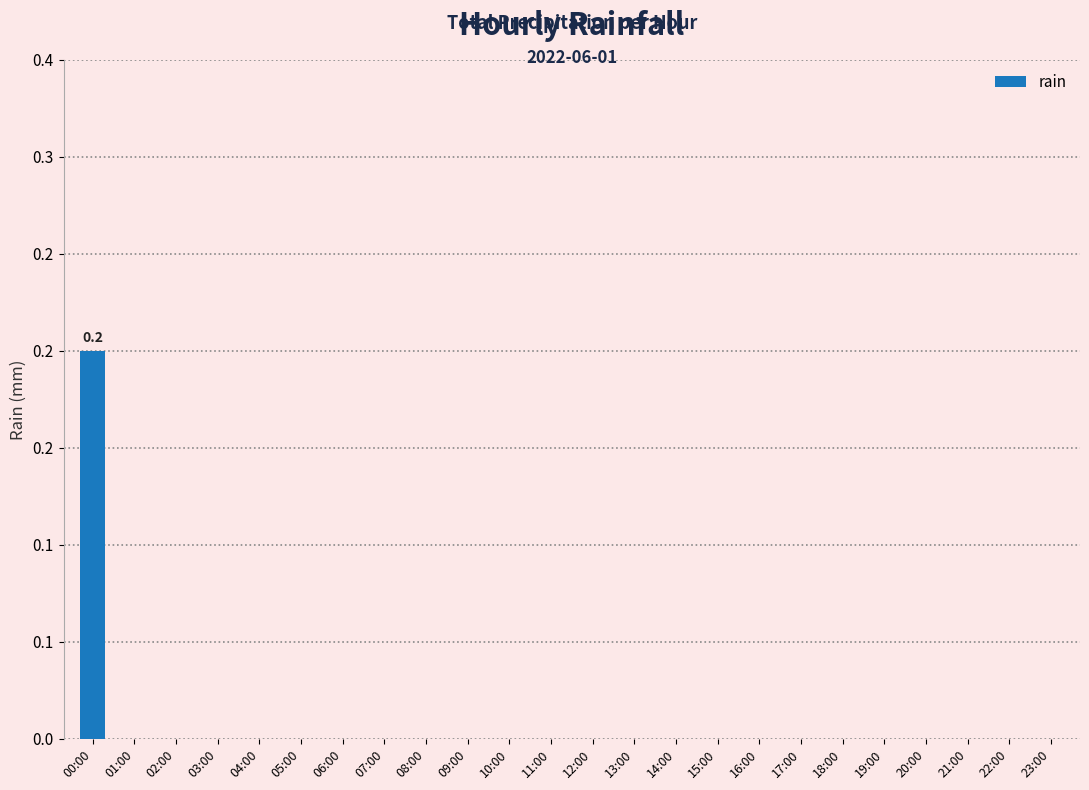

What is the greatest value displayed?

0.2